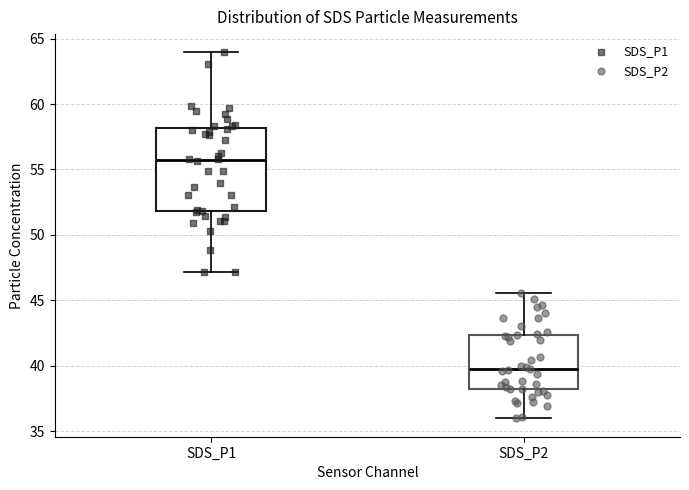

Which box has the lowest median line?

SDS_P2